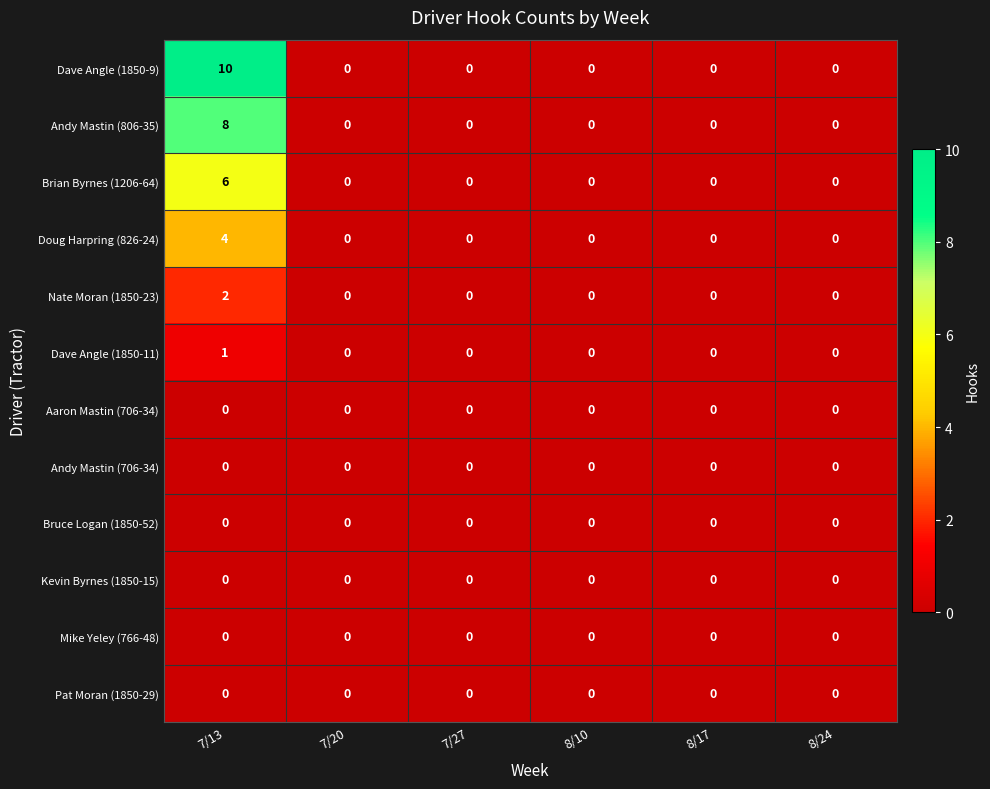

What is the highest value of the Brian Byrnes (1206-64) series?

6